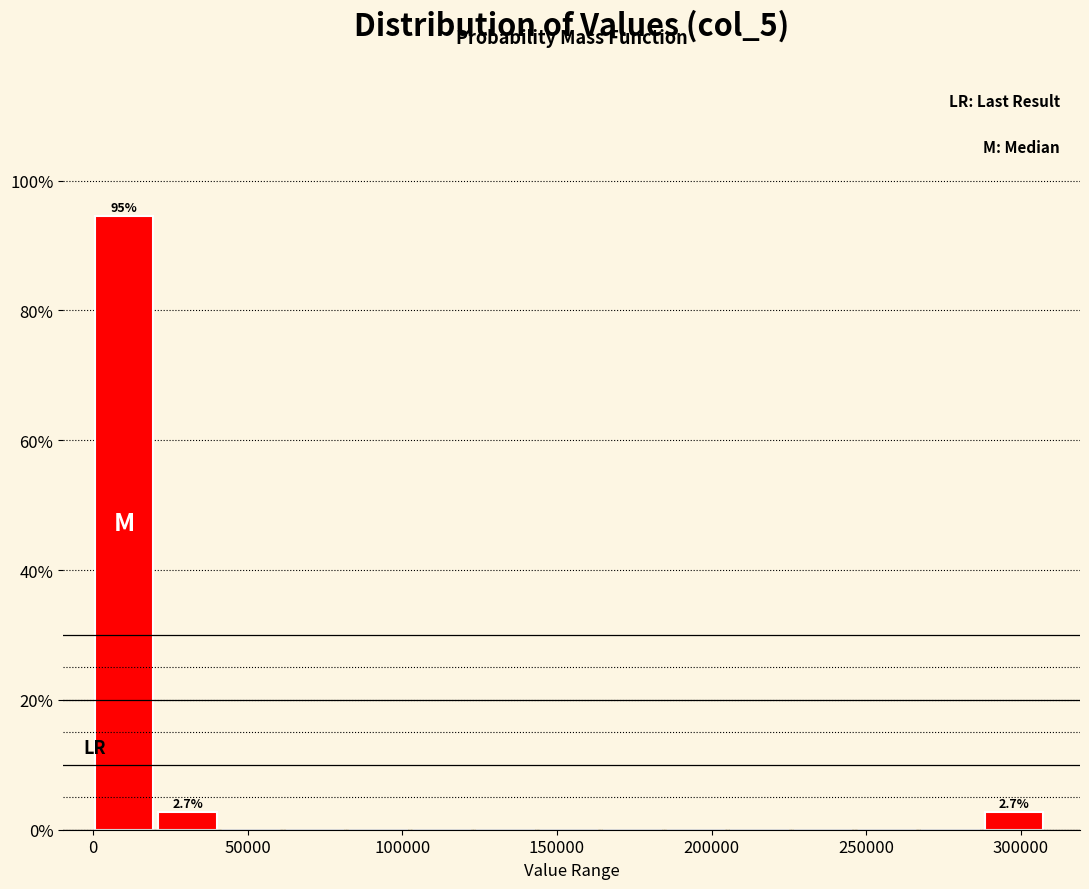

Which range on the x-axis has the tallest bar?

0 to 20000